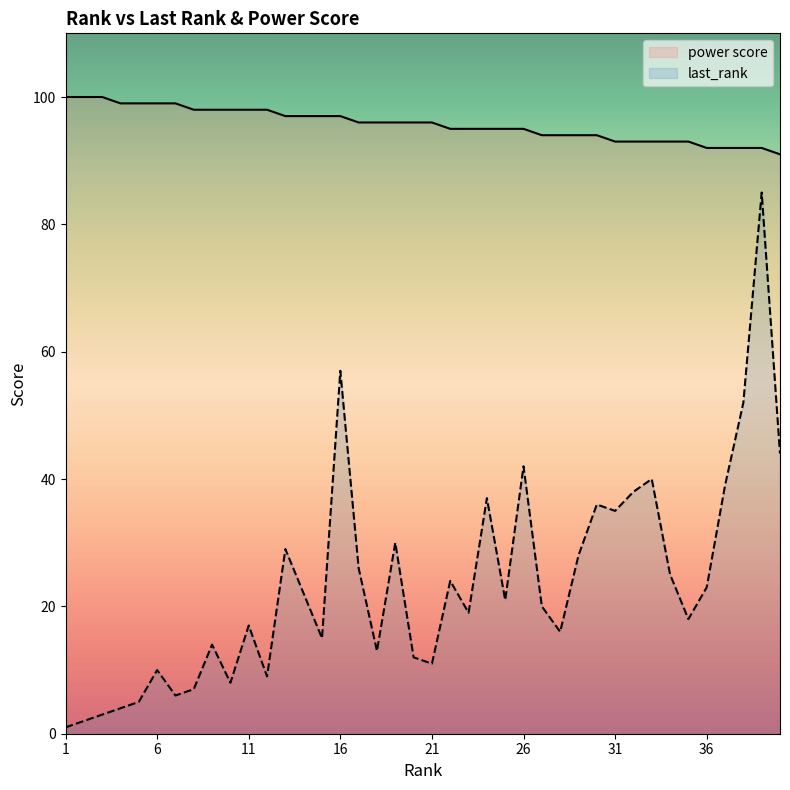

List the series in order of their peak value, highest first.

power score, last_rank